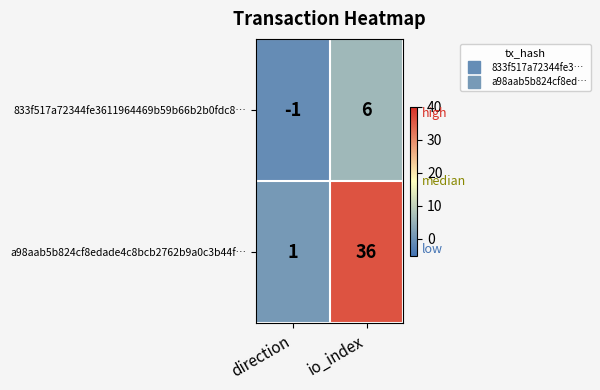

What is the maximum value shown in the chart?

36